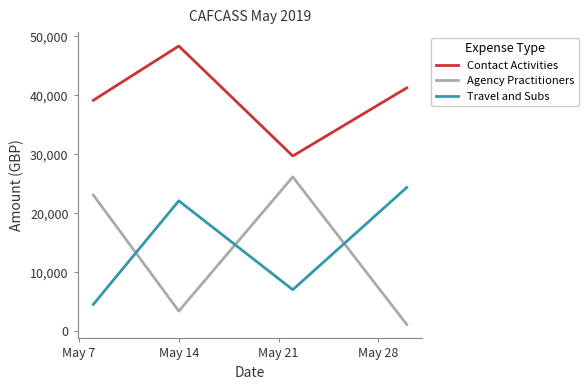

True or false: Contact Activities and Agency Practitioners intersect in this chart.

False